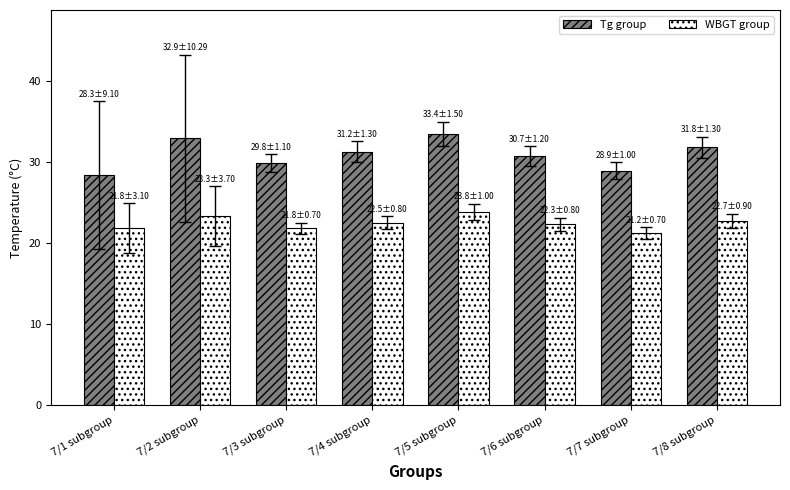

Which label corresponds to the largest value in the chart?

7/5 subgroup